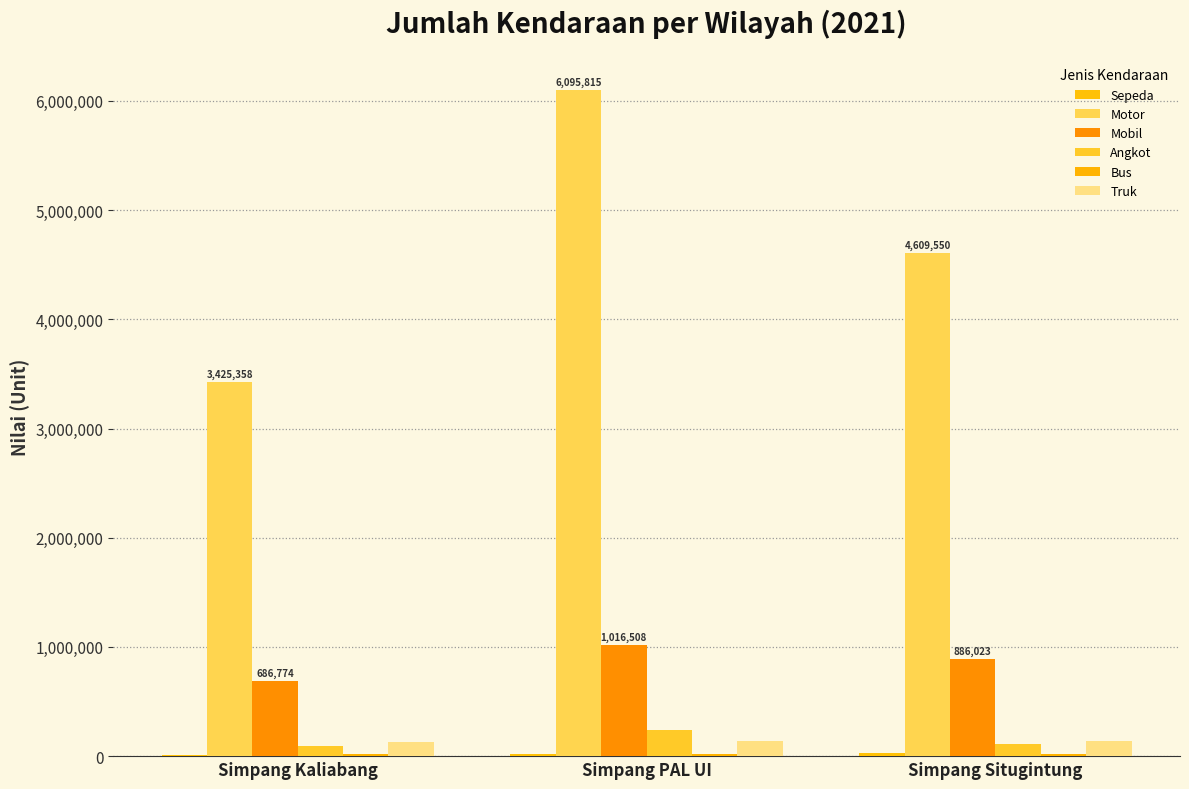

Which series has the widest spread of values?

Motor